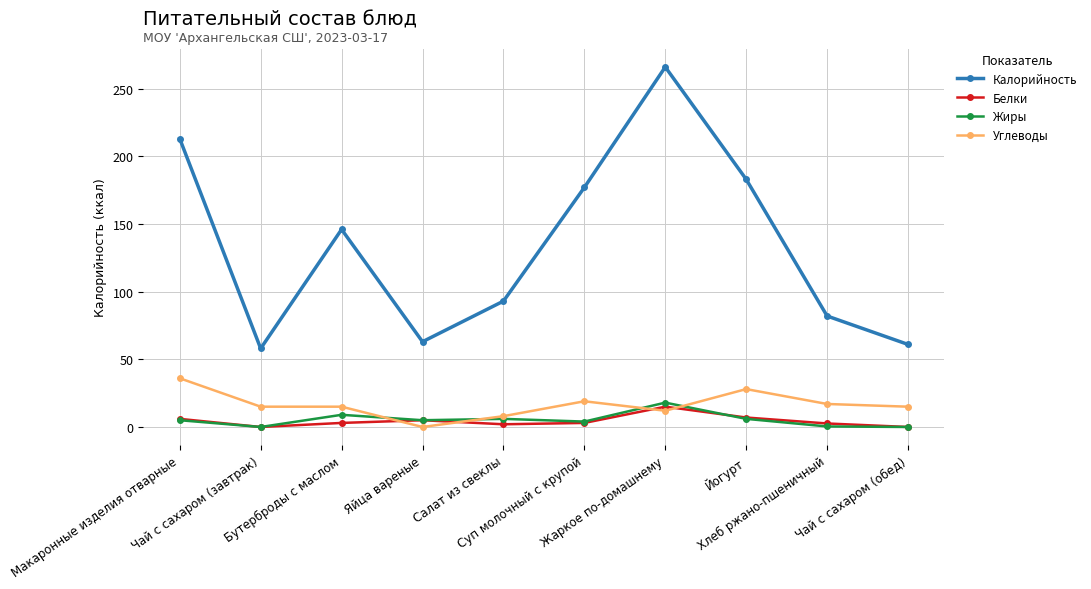

Which series has the largest range (max minus min)?

Калорийность